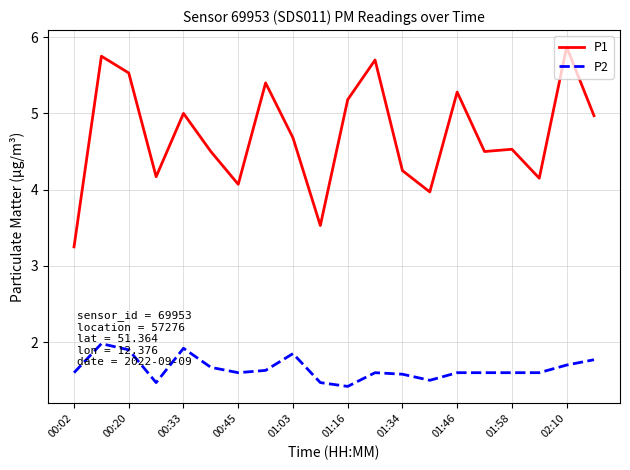

List the series in order of their overall mean, highest first.

P1, P2